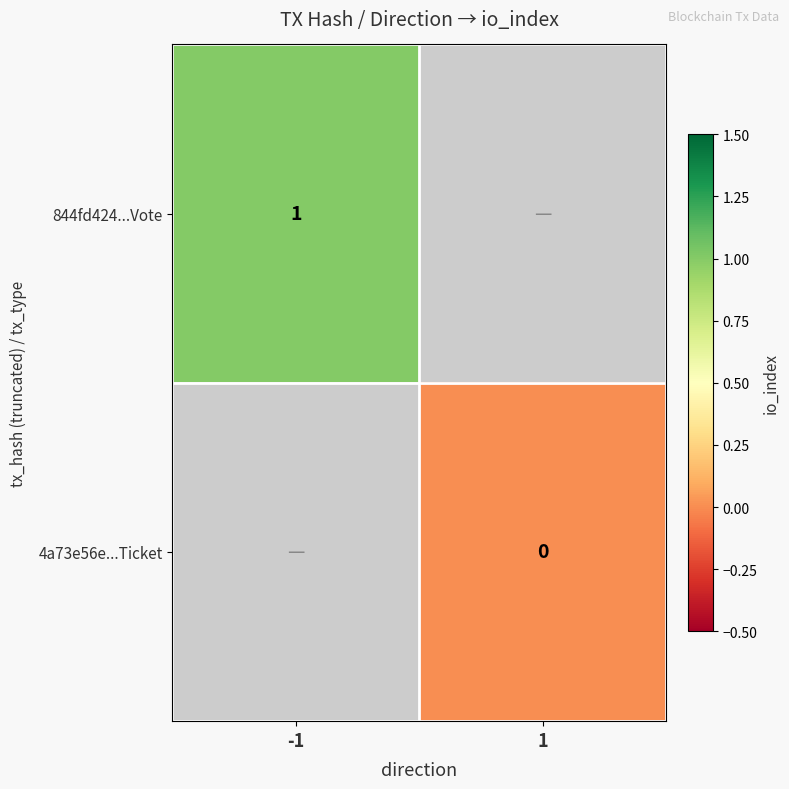

Is the value of 844fd424...Vote at -1 greater than the value of 4a73e56e...Ticket at 1?

Yes